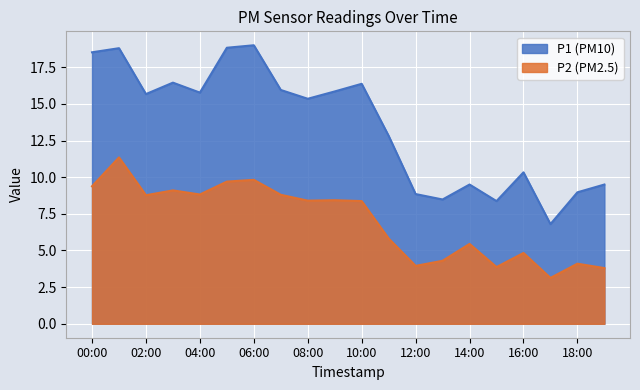

What is the total value across all series at 08:00?

23.8